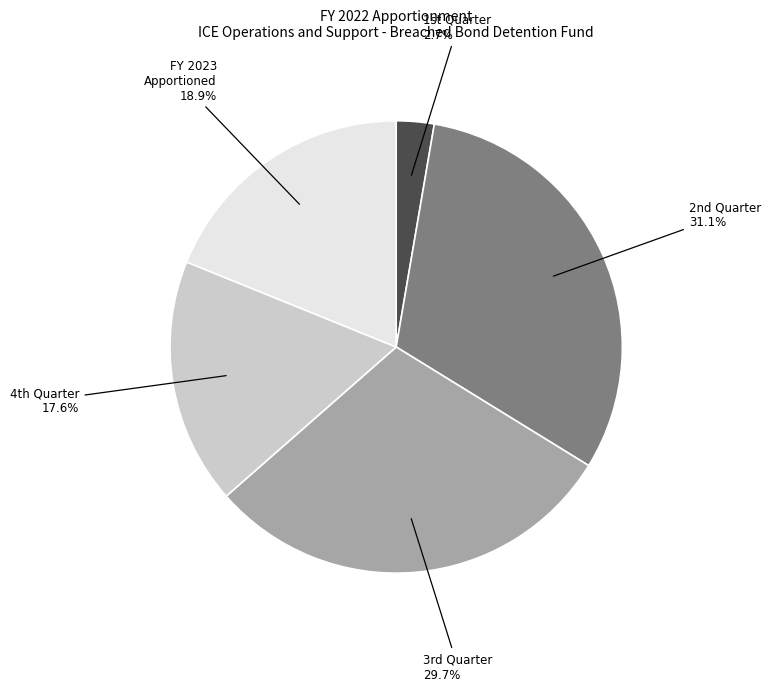

Does any single category account for the majority?

No